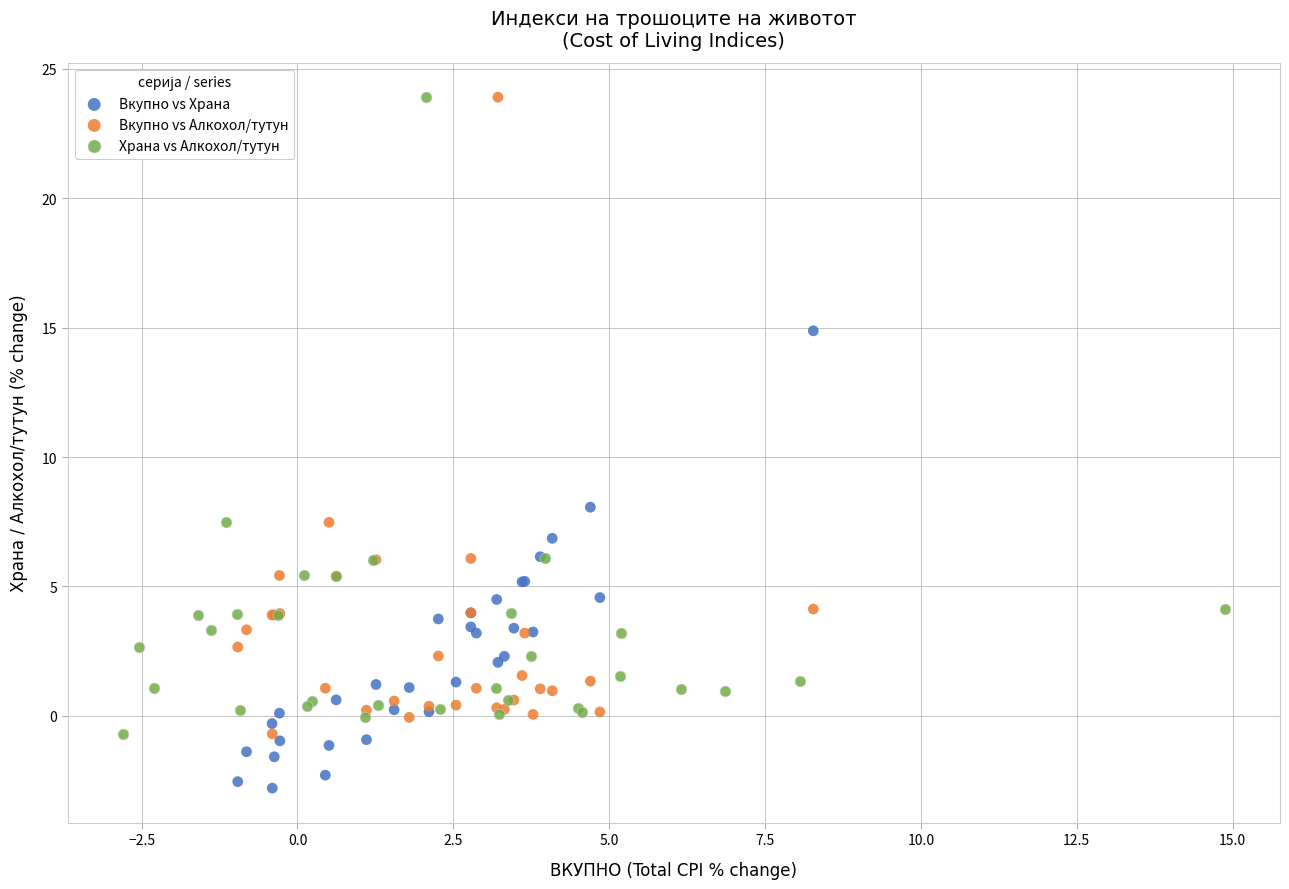

Which series contains the lowest Y value?

Вкупно vs Храна